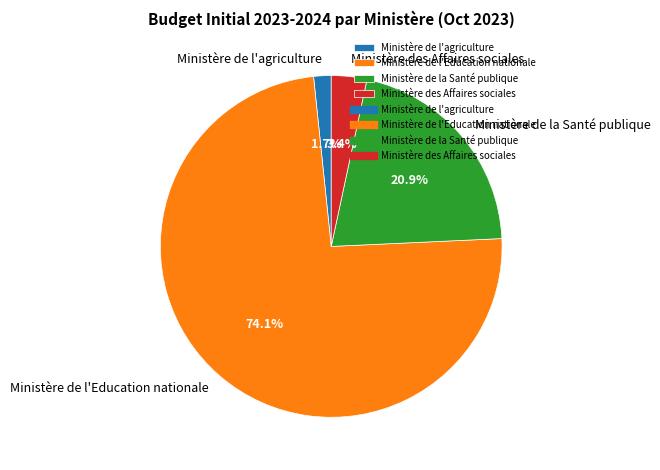

What percentage is the Ministère des Affaires sociales slice, to the nearest percent?

3%